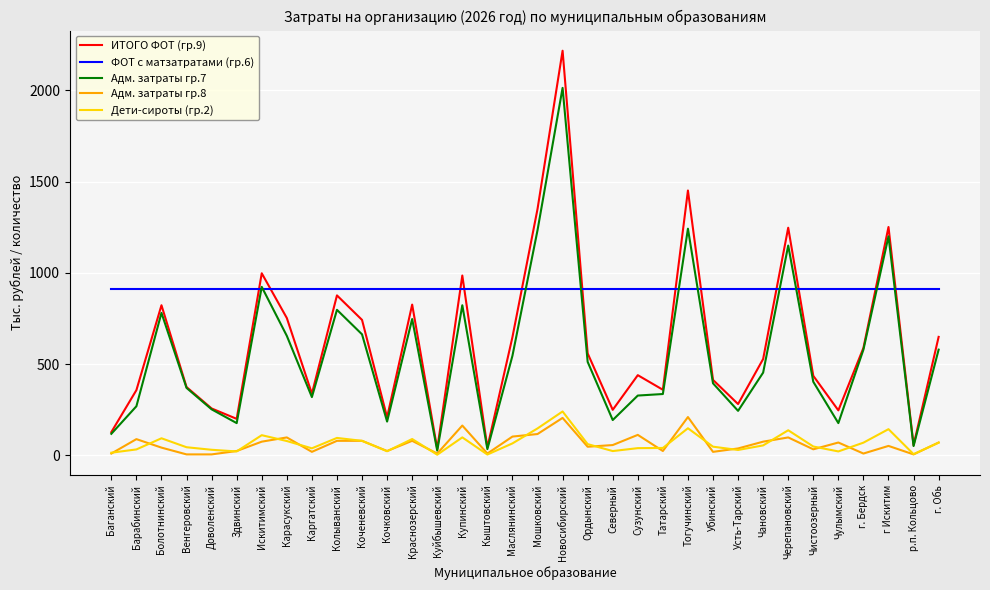

What is the highest value of the ФОТ с матзатратами (гр.6) series?

911.8